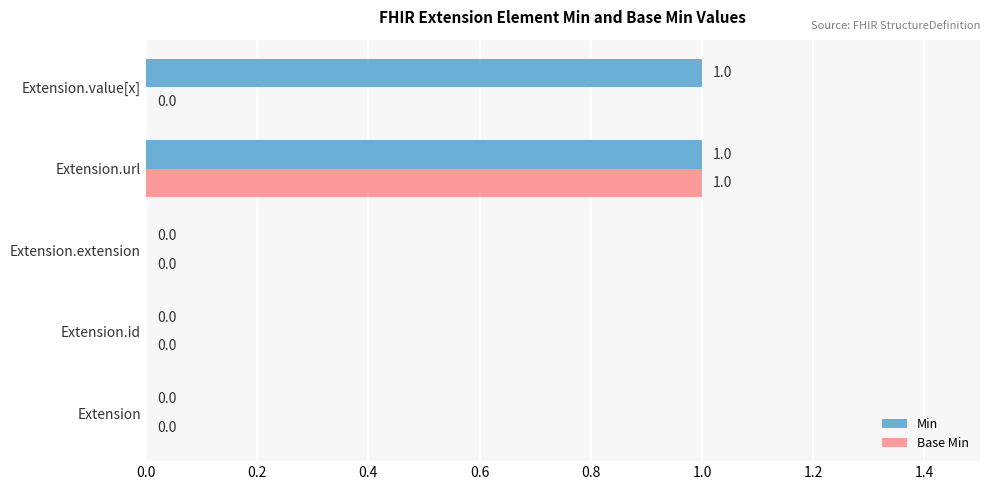

Which series has the largest total across all categories?

Min